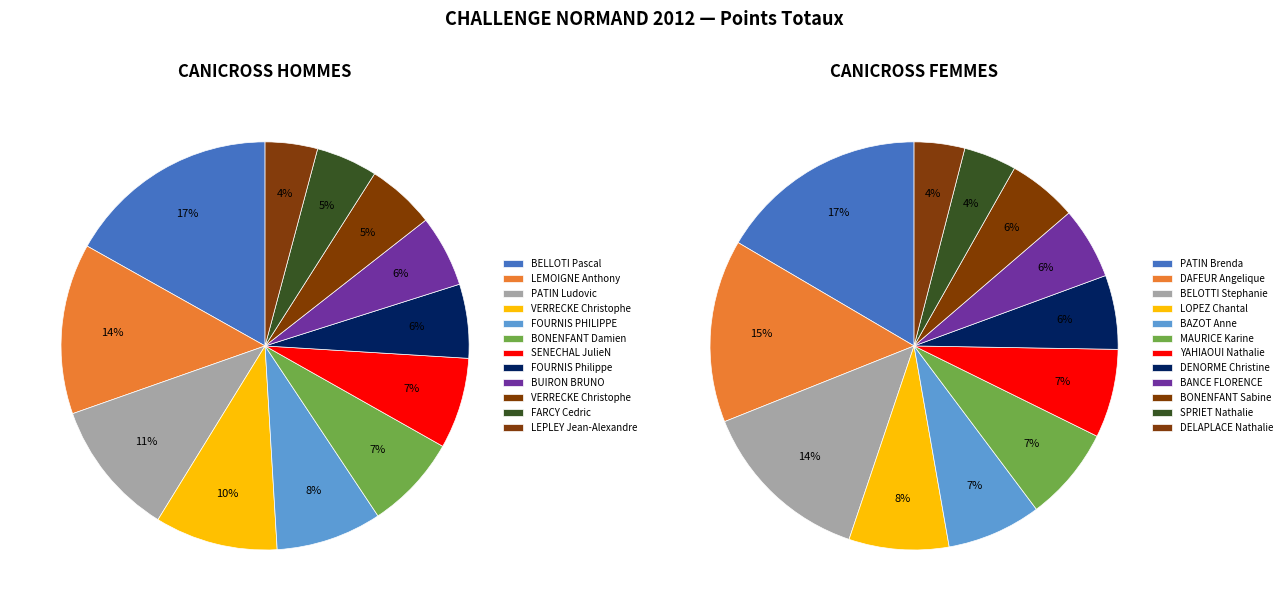

Count the number of slices in the pie.

12